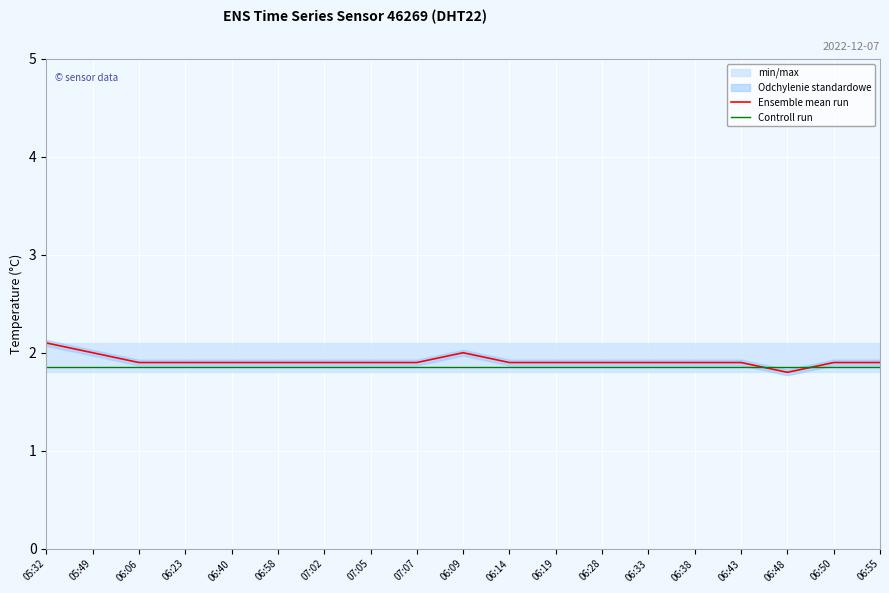

What is the average value of the Ensemble mean run series?

1.9